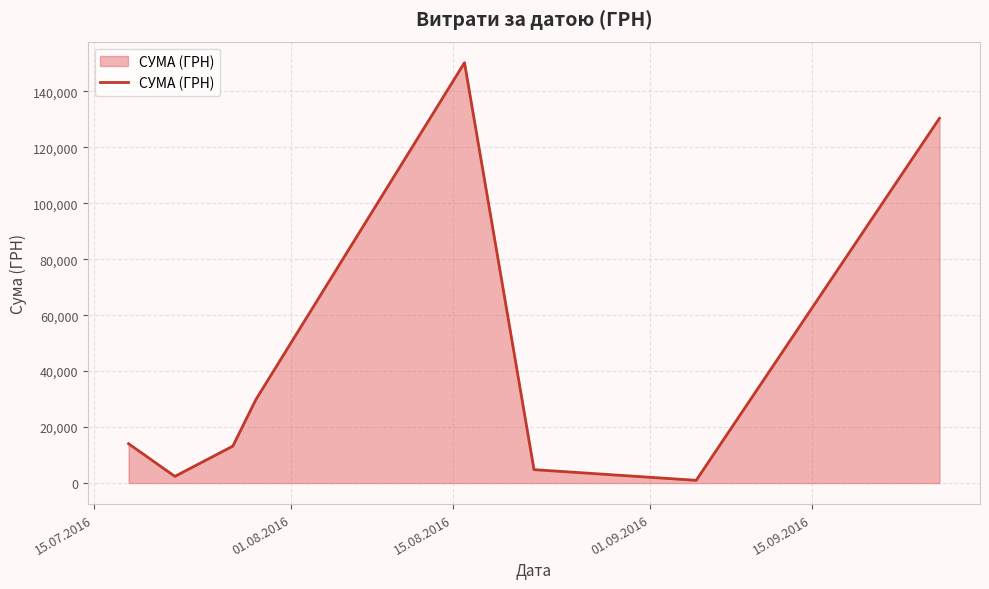

Reading left to right, extract all data points from this chart.

14071.0	2387.9	13201.0	29898.2	150229.0	4800.0	979.2	130350.0